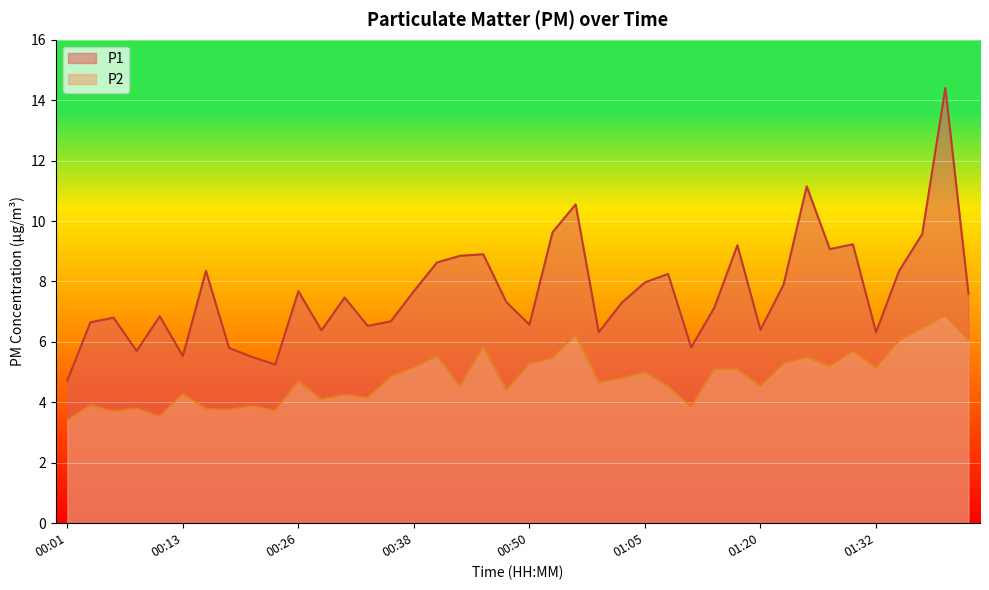

At which label does P2 first exceed 4?

00:13